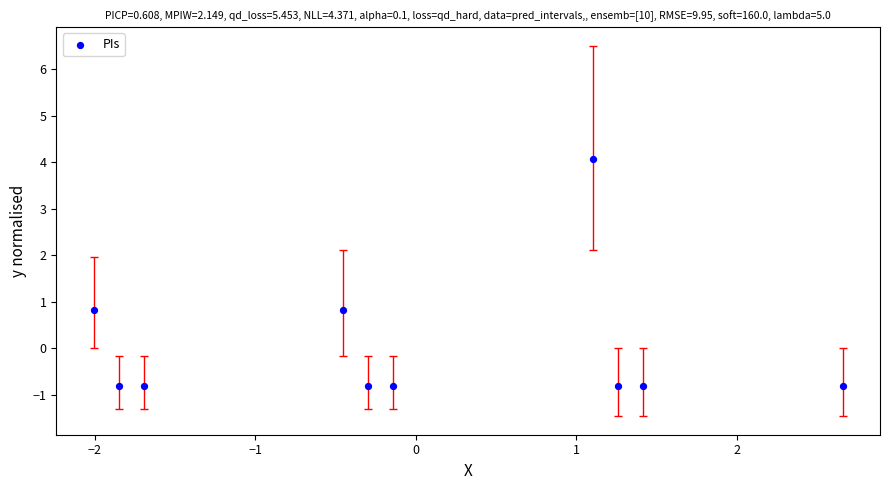

What is the range of Y values (max minus min)?

4.9